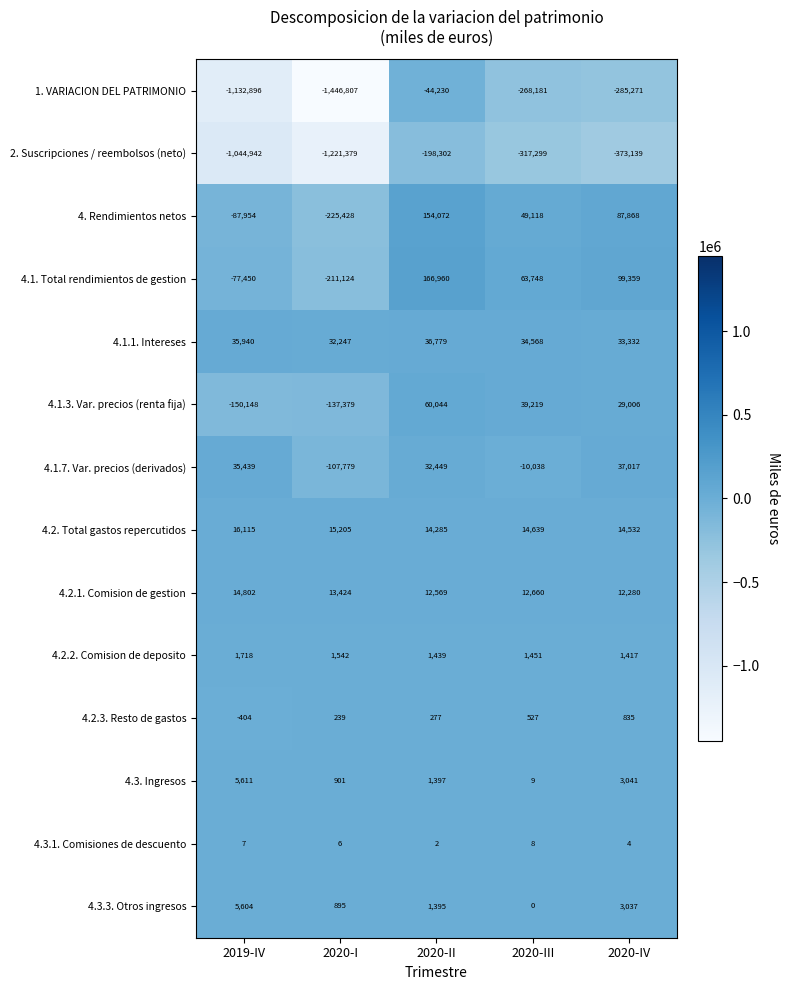

True or false: 4.3. Ingresos has a value of 1110 at 2020-IV.

False